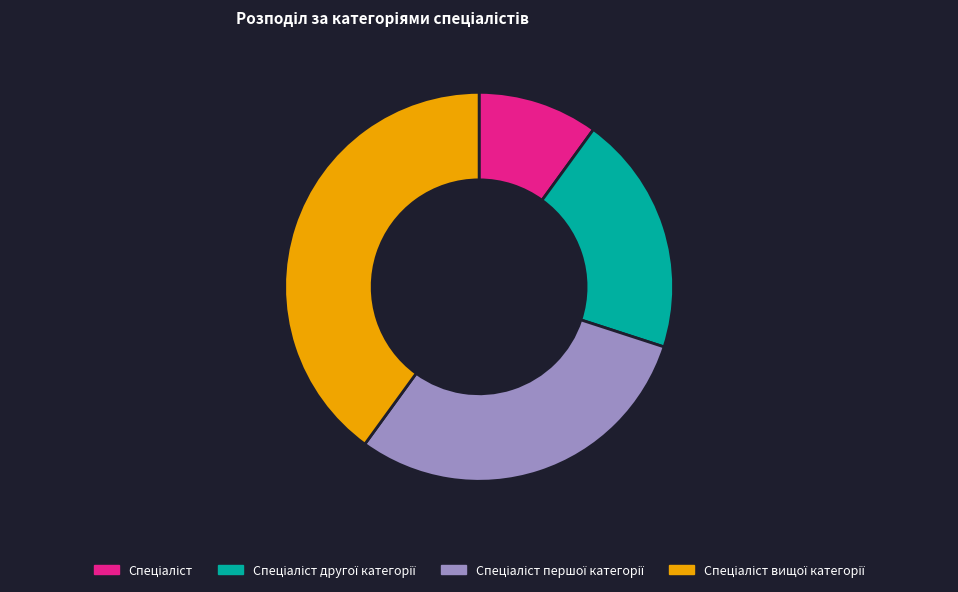

Is there a majority slice in this chart?

No